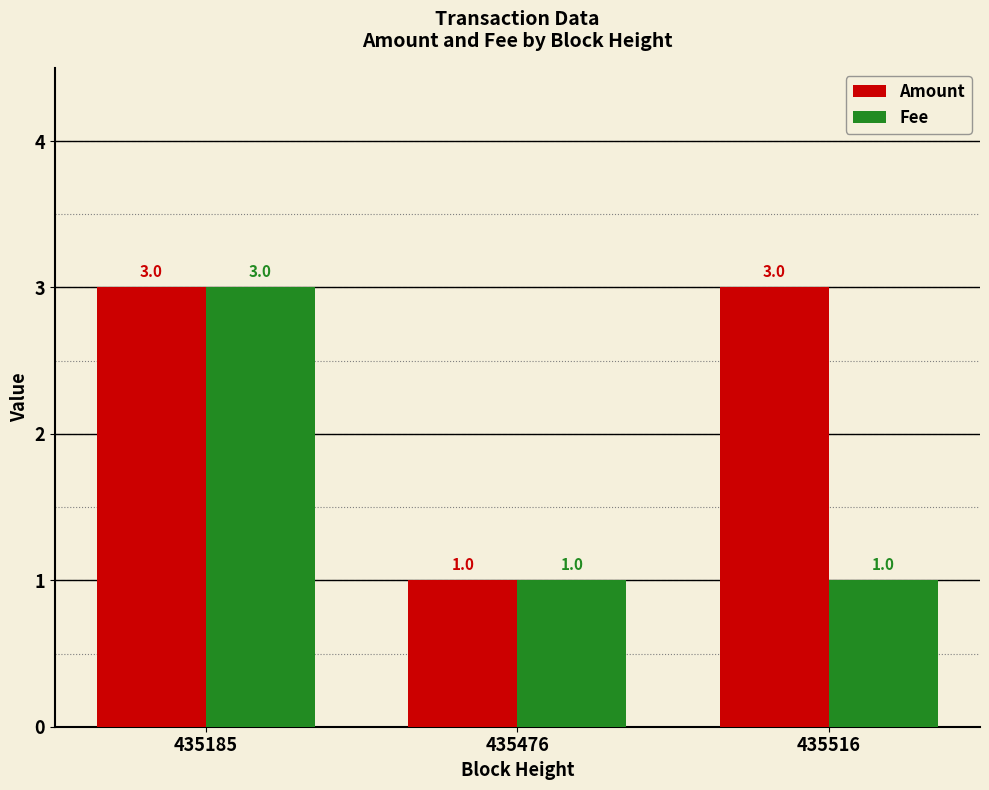

At which category is the sum across all series the highest?

435185